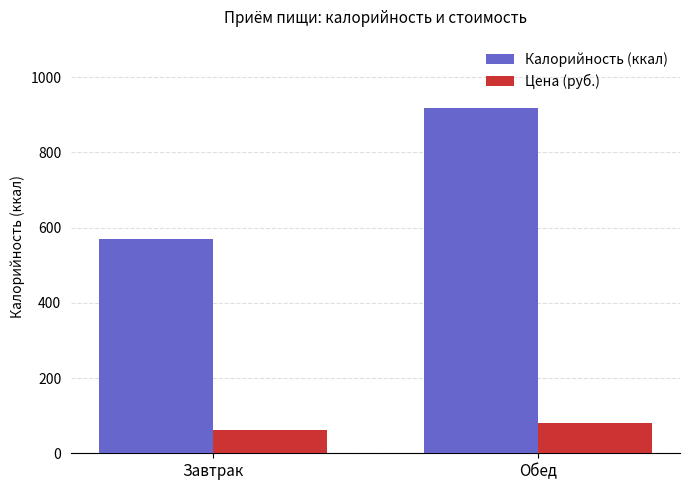

What is the label of the 2nd bar from the right?

Завтрак